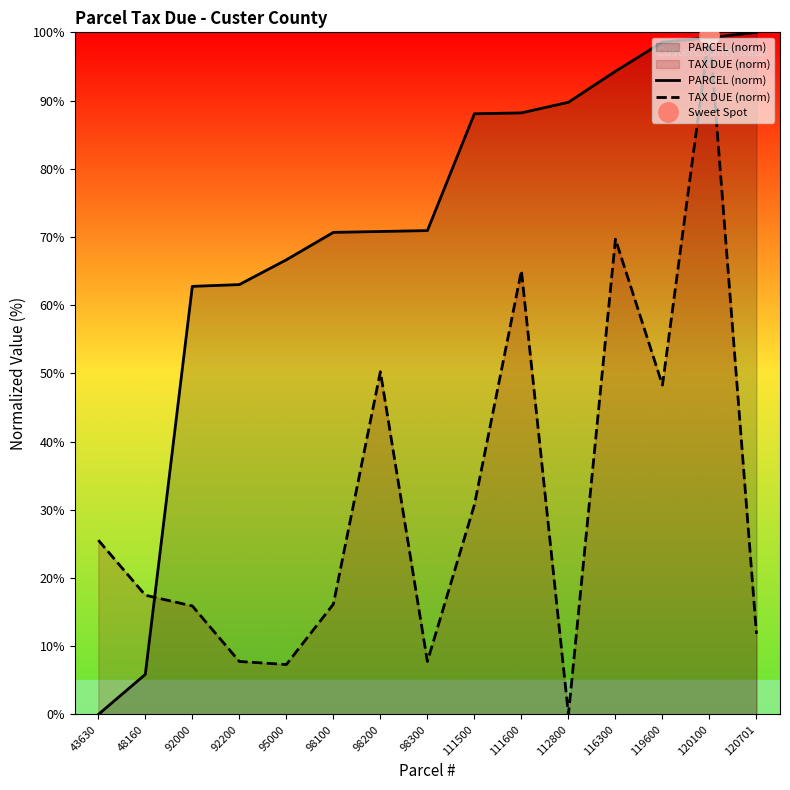

Is it true that TAX DUE (norm) equals 50.2 at 98200?

True